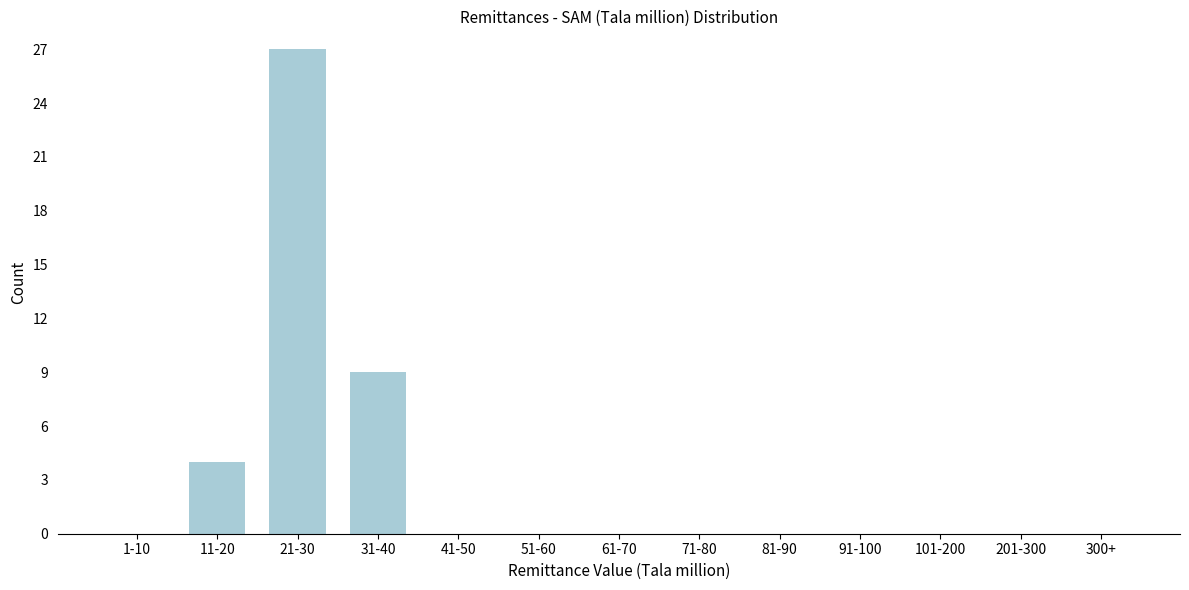

Reading left to right, extract all data points from this chart.

1-10=0	11-20=4	21-30=27	31-40=9	41-50=0	51-60=0	61-70=0	71-80=0	81-90=0	91-100=0	101-200=0	201-300=0	300+=0